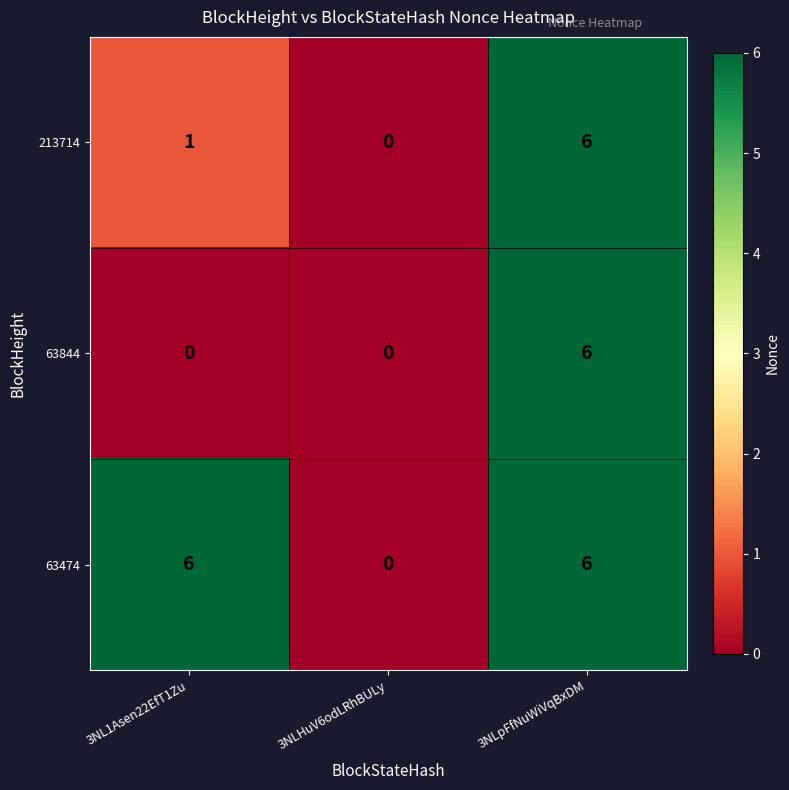

What is the maximum value for 63844?

6